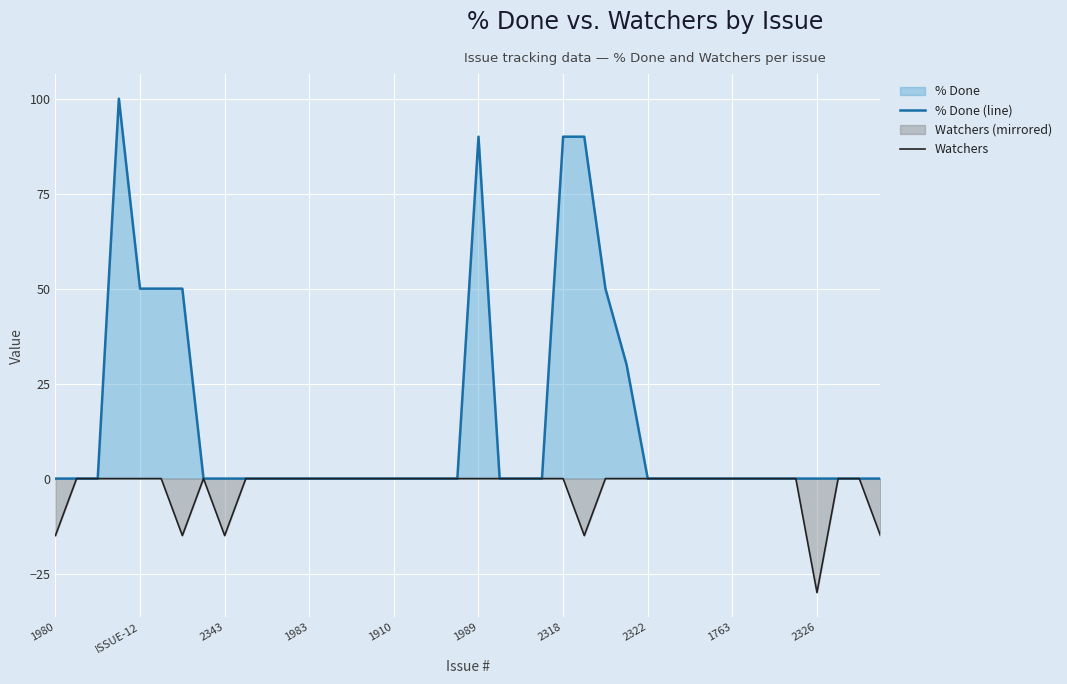

Which series has the largest range (max minus min)?

% Done (line)